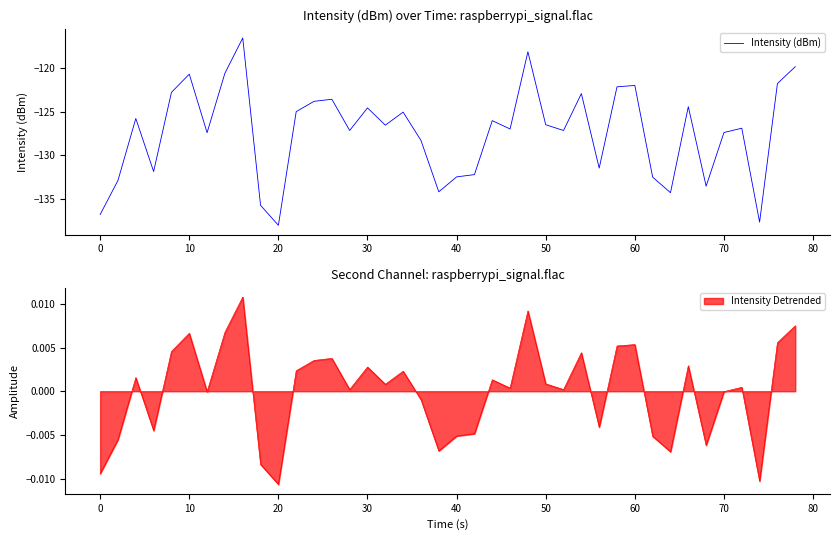

Reading left to right, transcribe all the data shown in this chart.

-136.8	-132.9	-125.8	-131.8	-122.8	-120.7	-127.4	-120.6	-116.5	-135.7	-138.0	-125.0	-123.8	-123.6	-127.1	-124.6	-126.5	-125.0	-128.3	-134.2	-132.5	-132.2	-126.0	-127.0	-118.1	-126.5	-127.1	-122.9	-131.5	-122.1	-122.0	-132.5	-134.3	-124.4	-133.5	-127.4	-126.9	-137.6	-121.8	-119.8